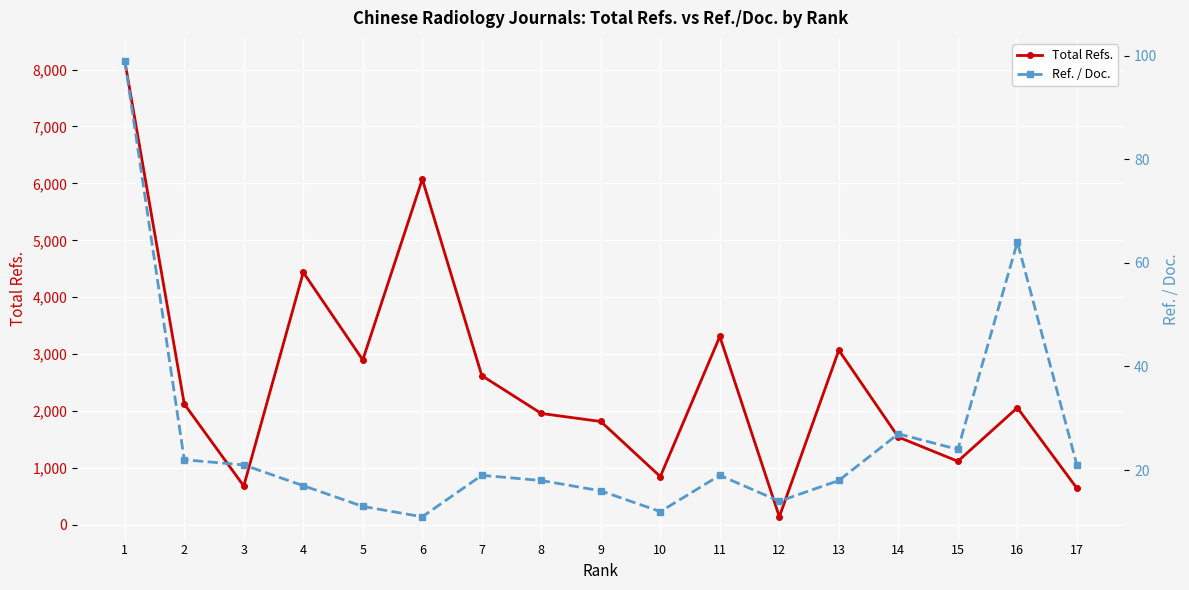

Which category has the highest value in the Ref. / Doc. series?

1